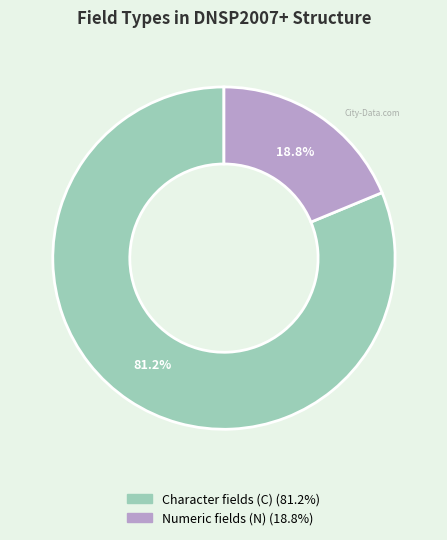

To the nearest percent, what is the difference between the largest and smallest slice percentages?

62%